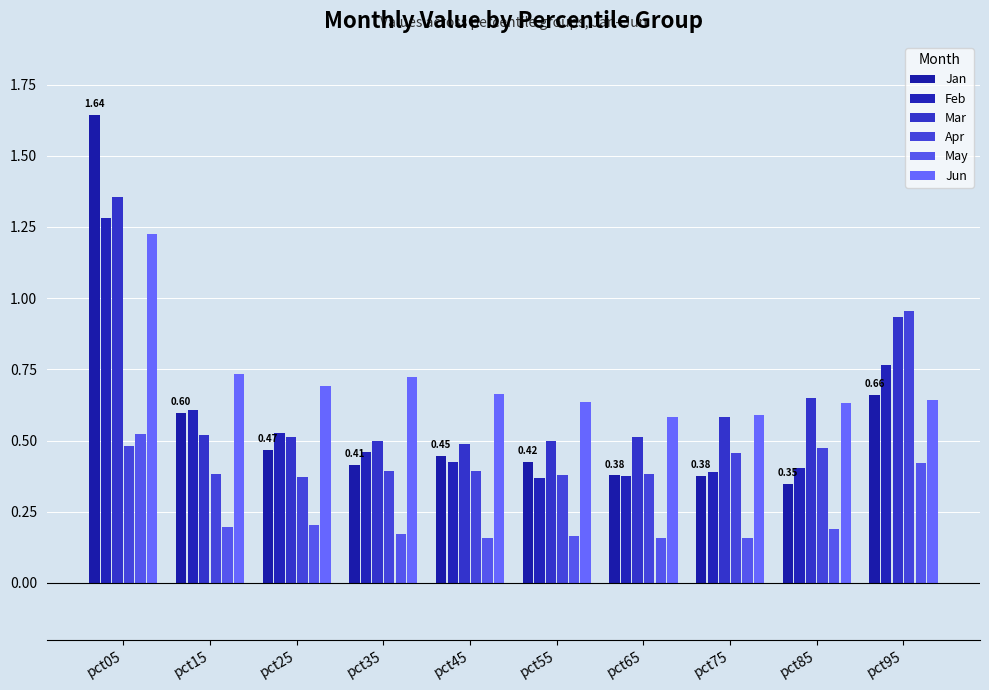

Reading left to right, transcribe all the data shown in this chart.

Jan: pct05=1.6	pct15=0.6	pct25=0.5	pct35=0.4	pct45=0.4	pct55=0.4	pct65=0.4	pct75=0.4	pct85=0.3	pct95=0.7
Feb: pct05=1.3	pct15=0.6	pct25=0.5	pct35=0.5	pct45=0.4	pct55=0.4	pct65=0.4	pct75=0.4	pct85=0.4	pct95=0.8
Mar: pct05=1.4	pct15=0.5	pct25=0.5	pct35=0.5	pct45=0.5	pct55=0.5	pct65=0.5	pct75=0.6	pct85=0.6	pct95=0.9
Apr: pct05=0.5	pct15=0.4	pct25=0.4	pct35=0.4	pct45=0.4	pct55=0.4	pct65=0.4	pct75=0.5	pct85=0.5	pct95=1.0
May: pct05=0.5	pct15=0.2	pct25=0.2	pct35=0.2	pct45=0.2	pct55=0.2	pct65=0.2	pct75=0.2	pct85=0.2	pct95=0.4
Jun: pct05=1.2	pct15=0.7	pct25=0.7	pct35=0.7	pct45=0.7	pct55=0.6	pct65=0.6	pct75=0.6	pct85=0.6	pct95=0.6